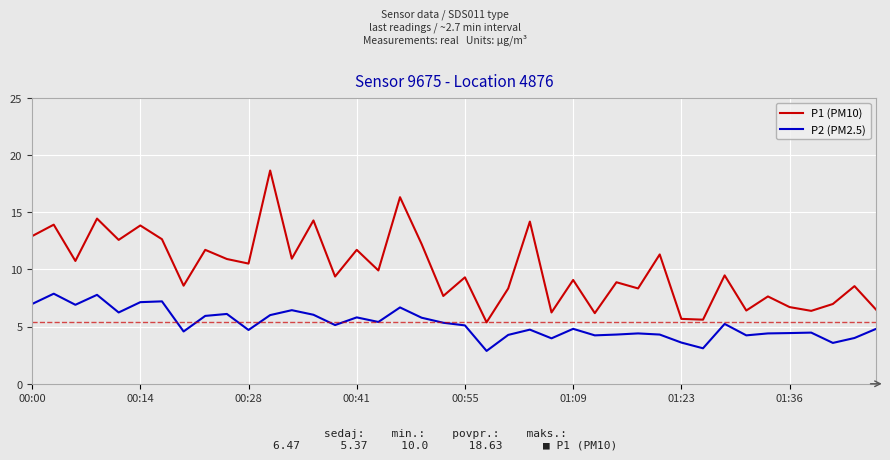

Rank the series by their average value, from lowest to highest.

P2 (PM2.5), P1 (PM10)